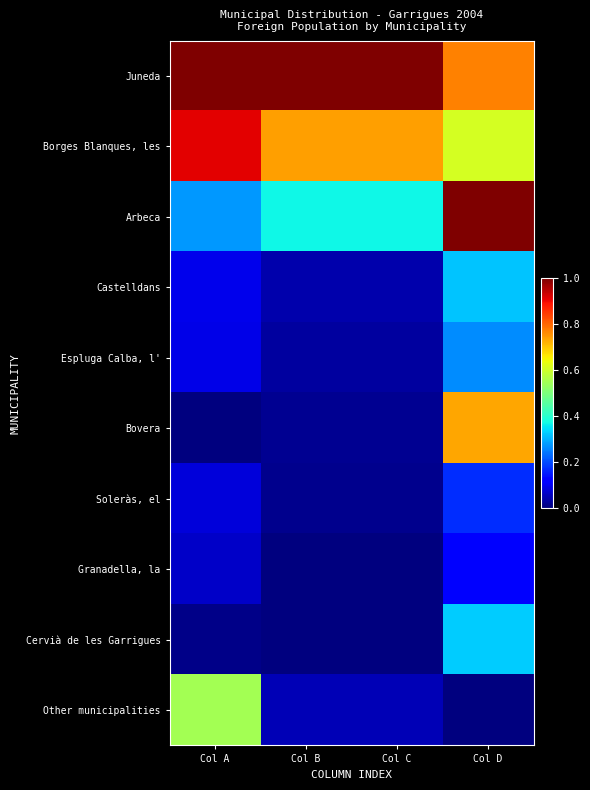

Which category has the highest value across all series?

Col A